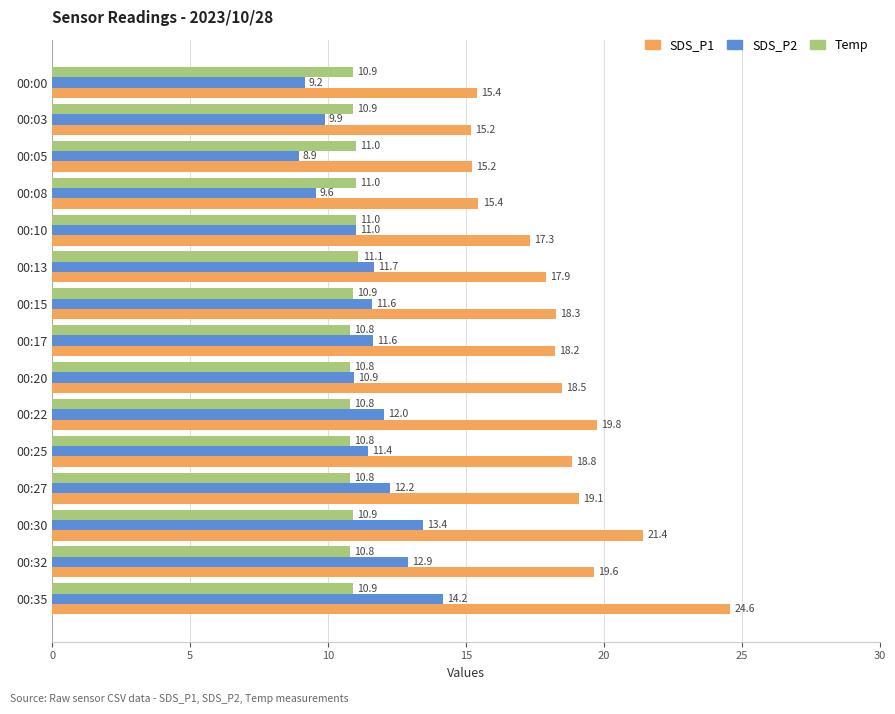

What is the sum of all SDS_P1 values?

274.7